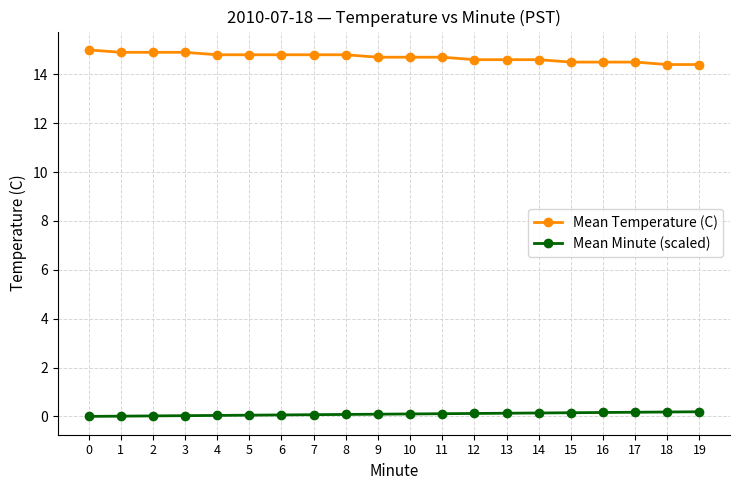

True or false: Mean Temperature (C) and Mean Minute (scaled) intersect in this chart.

False